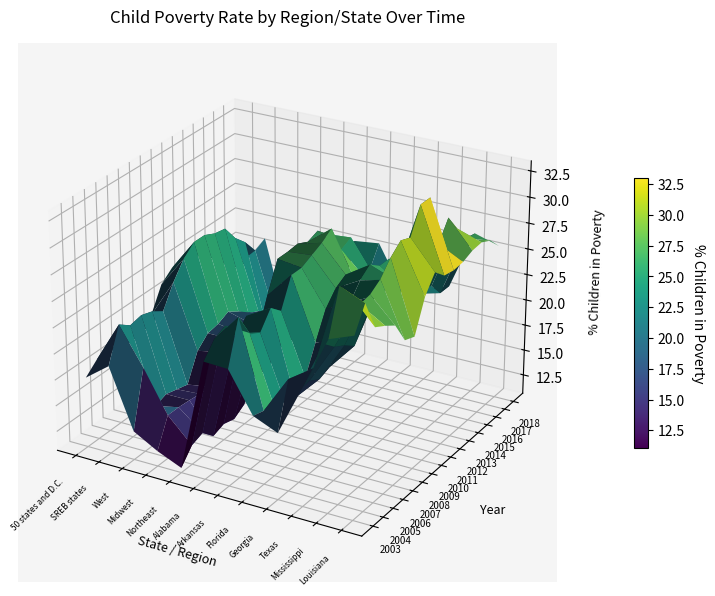

True or false: Texas has a value of 21.9 at 2003.

True